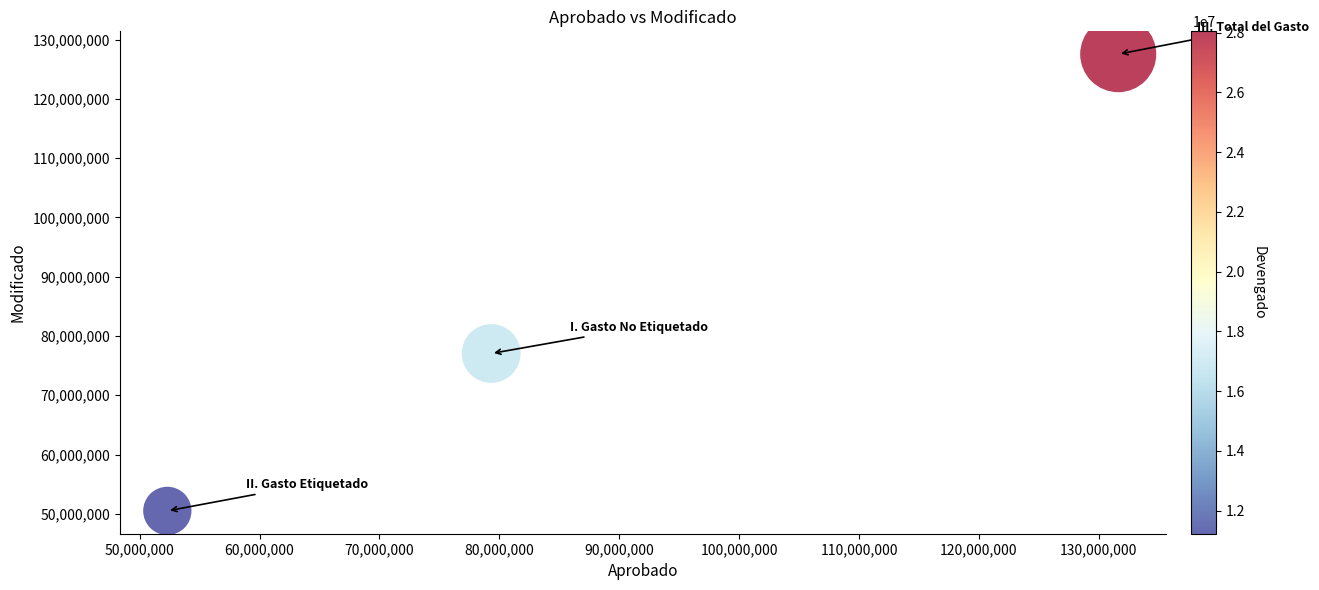

What is the average Y value?

85024533.1